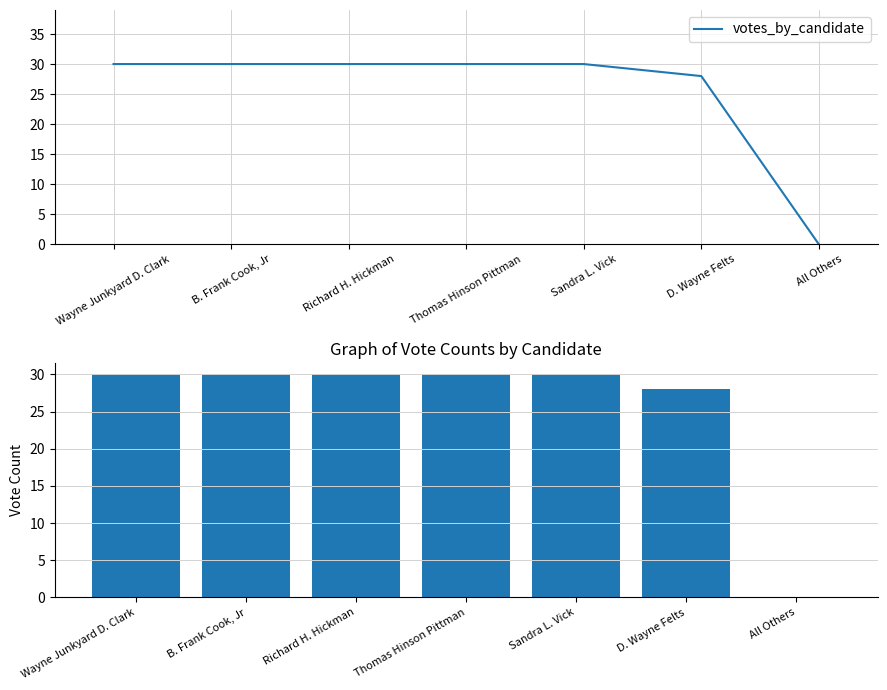

The chart shows a value of 17 at All Others. True or false?

False